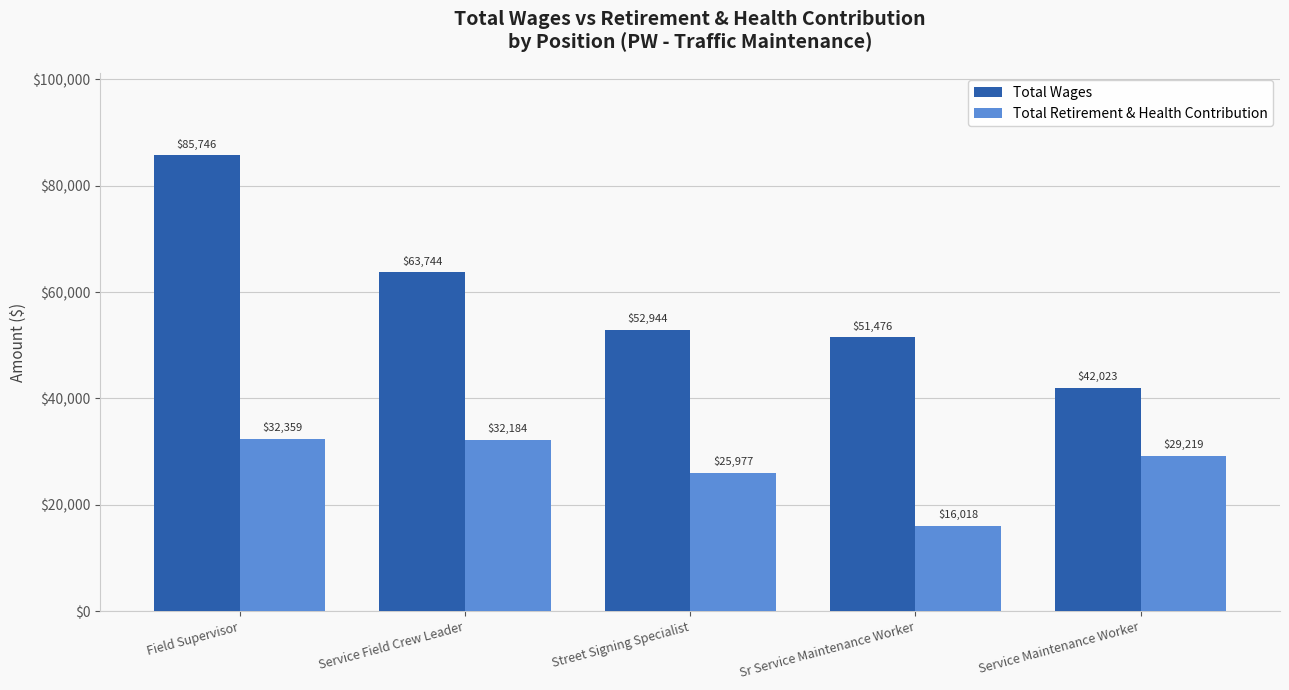

How many bars are there in total?

10